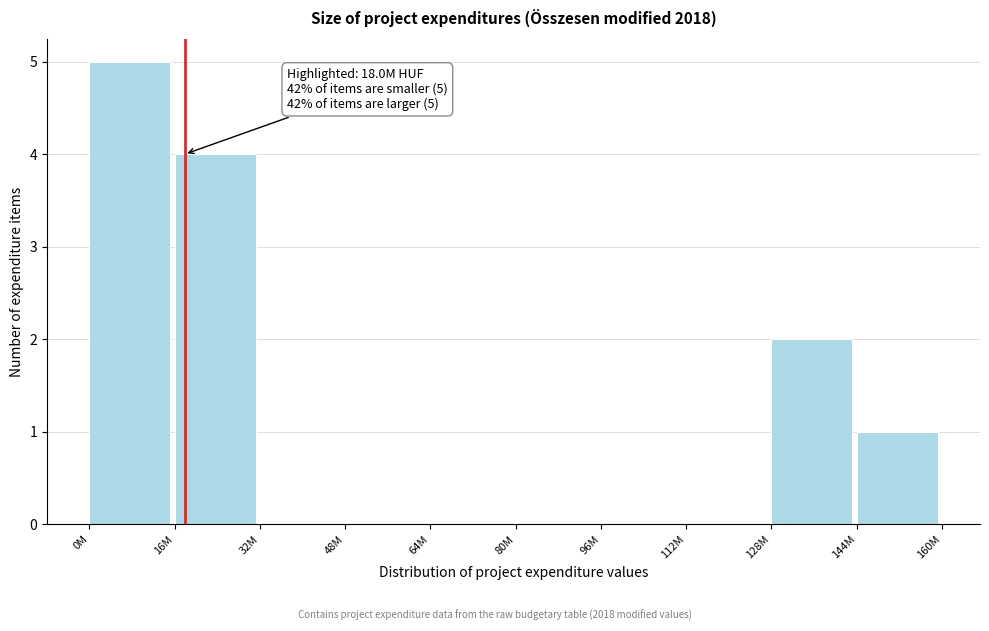

Reading right to left, what are all the values shown in this chart?

144M=1	128M=2	112M=0	96M=0	80M=0	64M=0	48M=0	32M=0	16M=4	0M=5